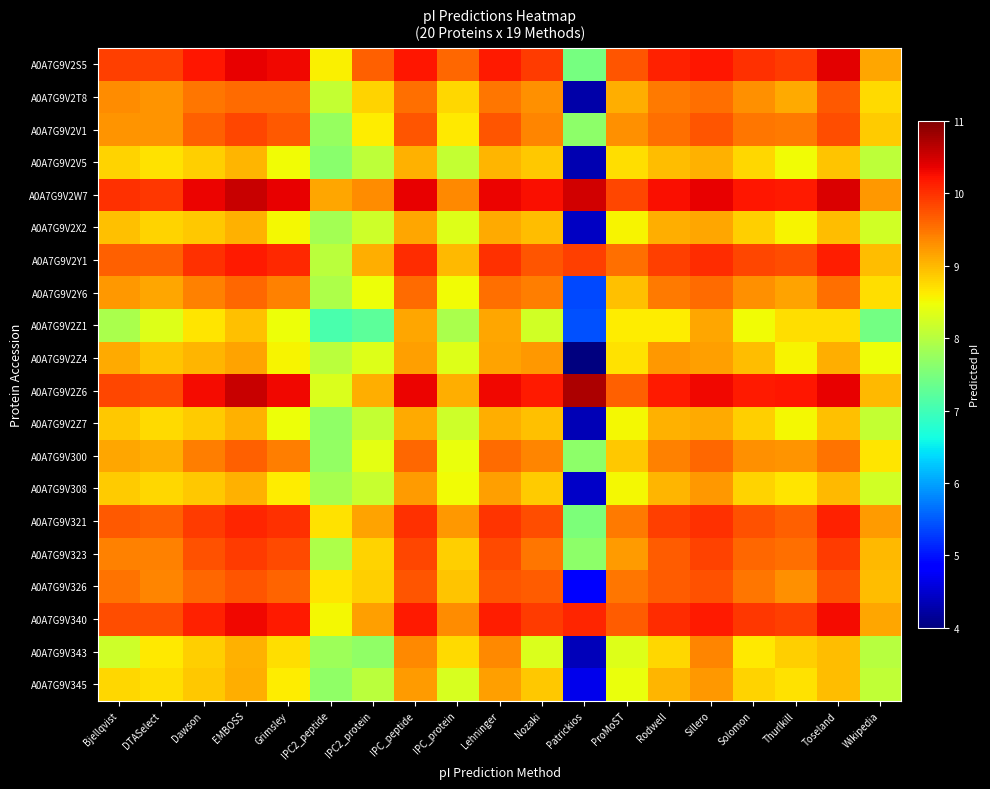

Which has a higher value, IPC2_protein or EMBOSS?

EMBOSS